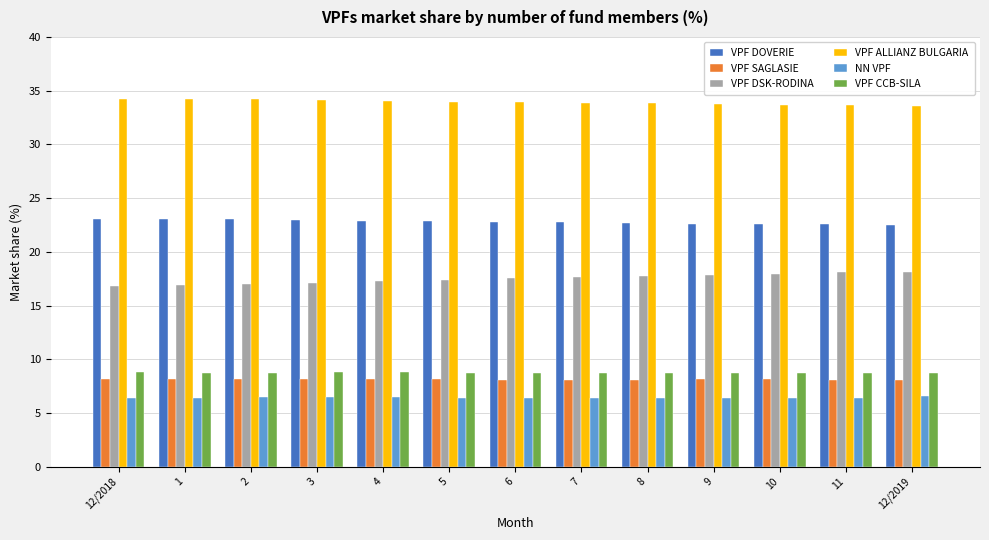

The VPF SAGLASIE series shows 11.1 at 11. True or false?

False